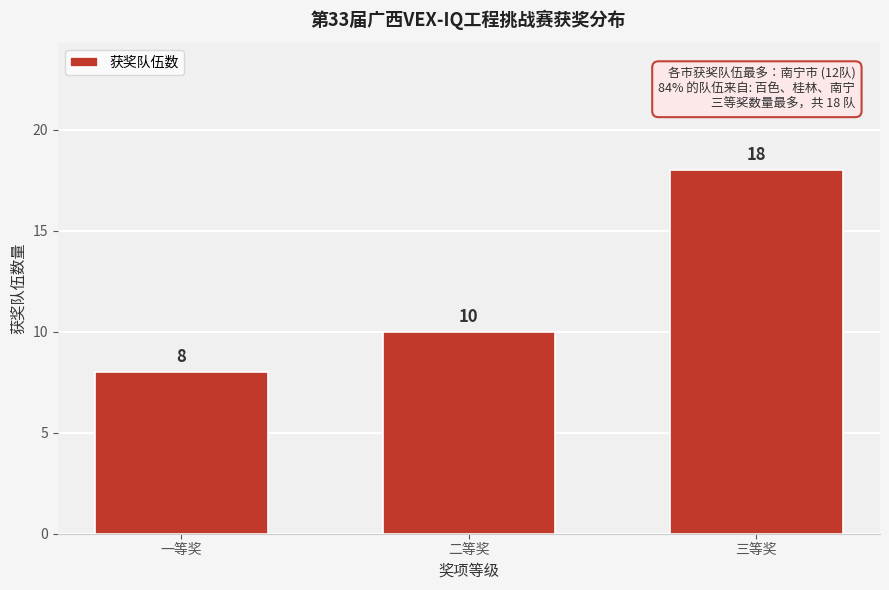

Reading right to left, list all the values displayed in this chart.

18	10	8